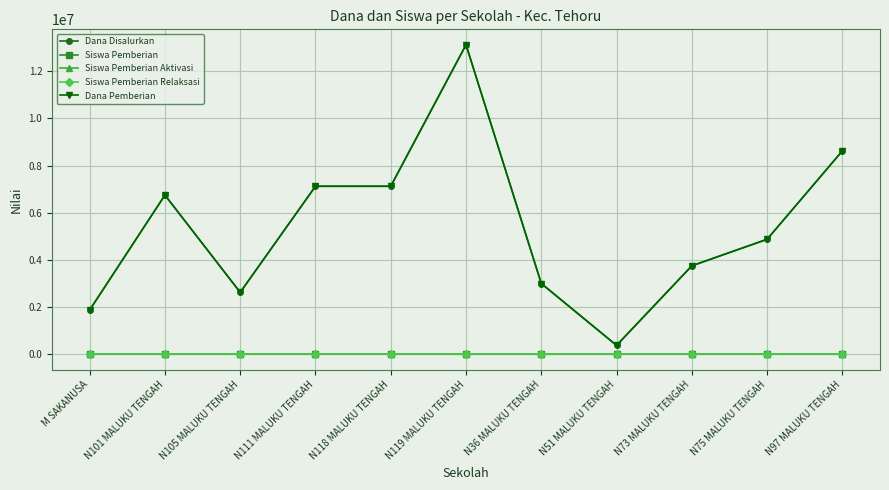

What is the greatest value displayed?

13125000